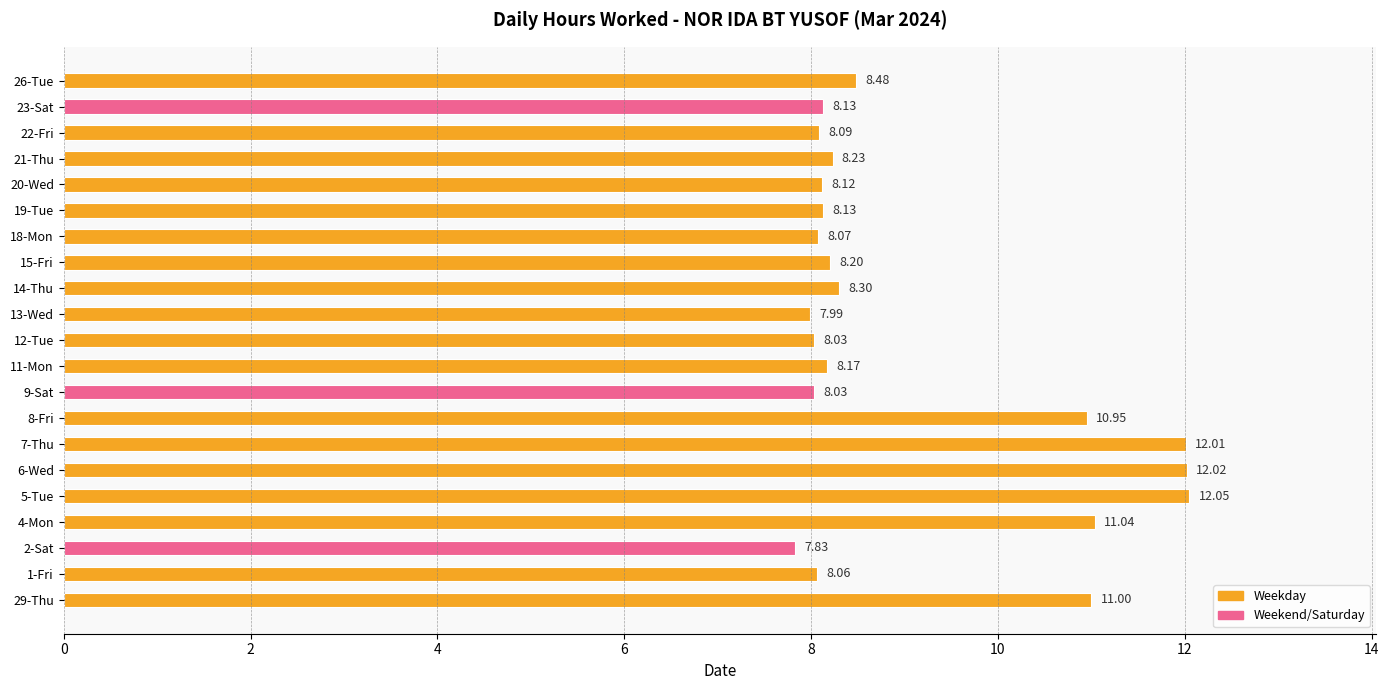

What is the change in value from 18-Mon to 21-Thu?

+0.2